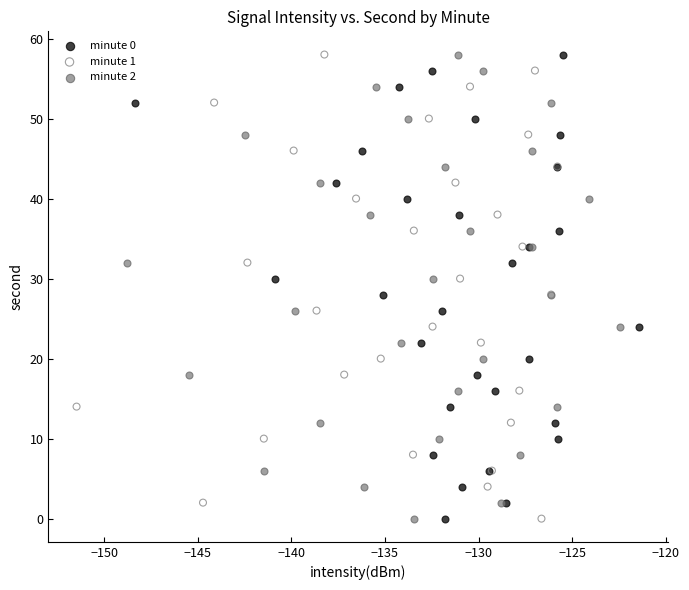

What are all the series names shown in the legend?

minute 0, minute 1, minute 2